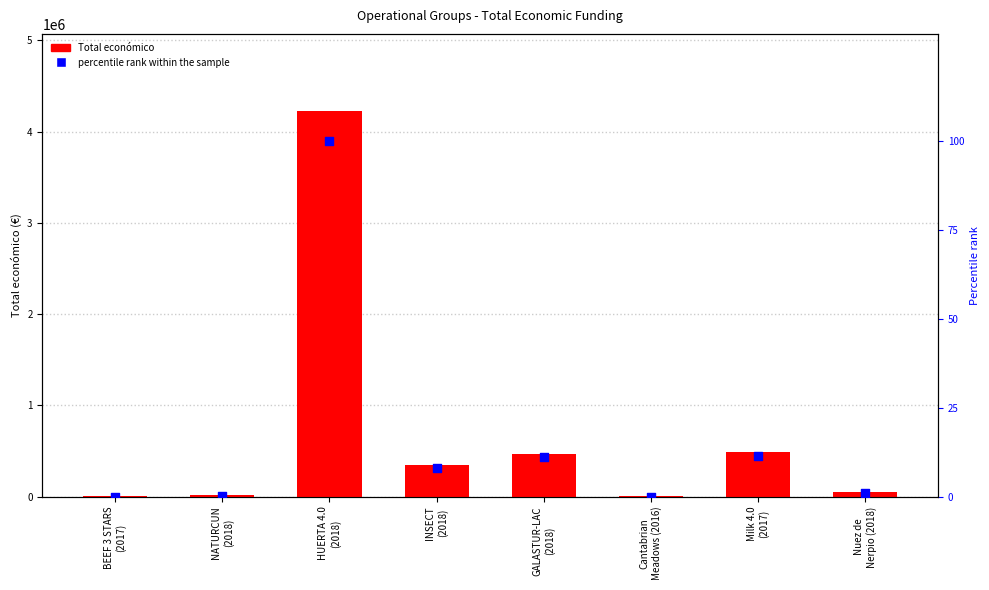

What is the total value across all series at Cantabrian
Meadows (2016)?

7980.0